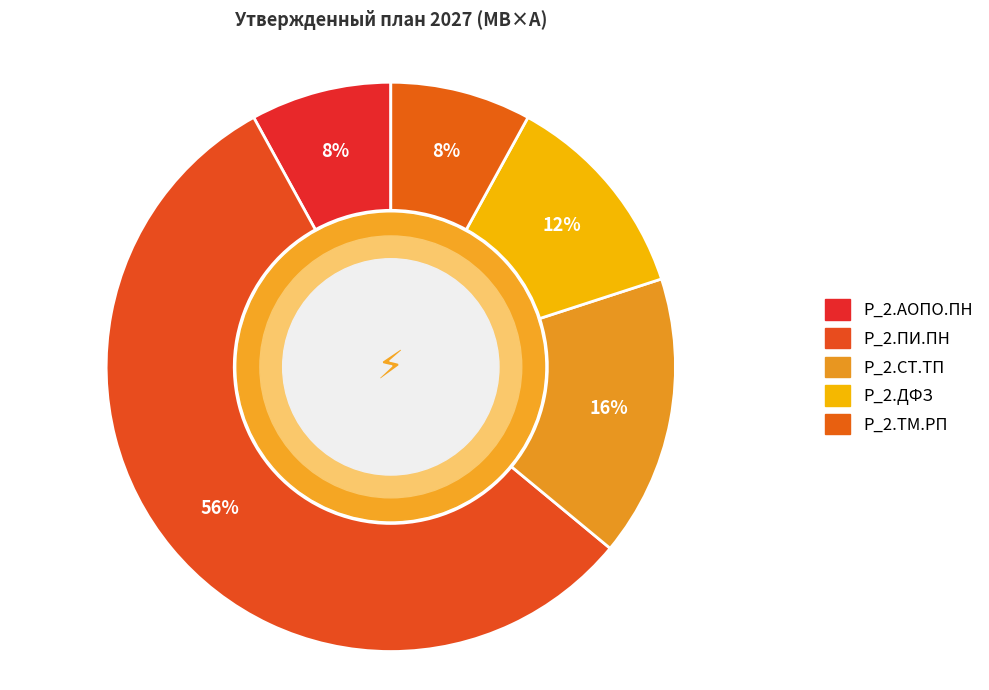

Is there a majority slice in this chart?

Yes